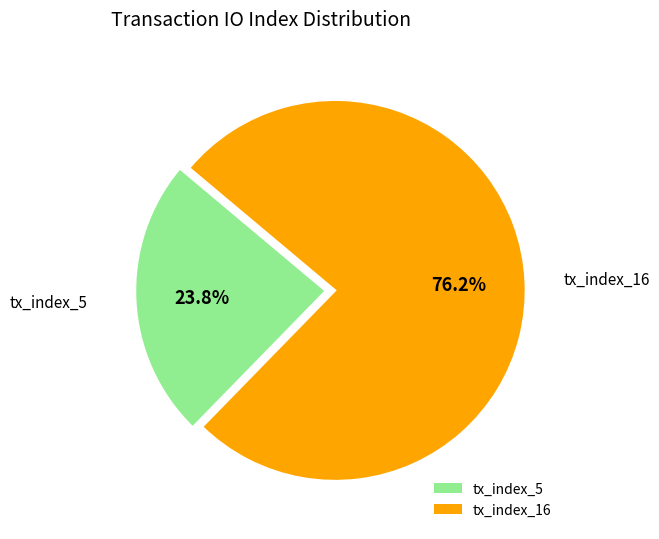

Which has a higher value, tx_index_16 or tx_index_5?

tx_index_16